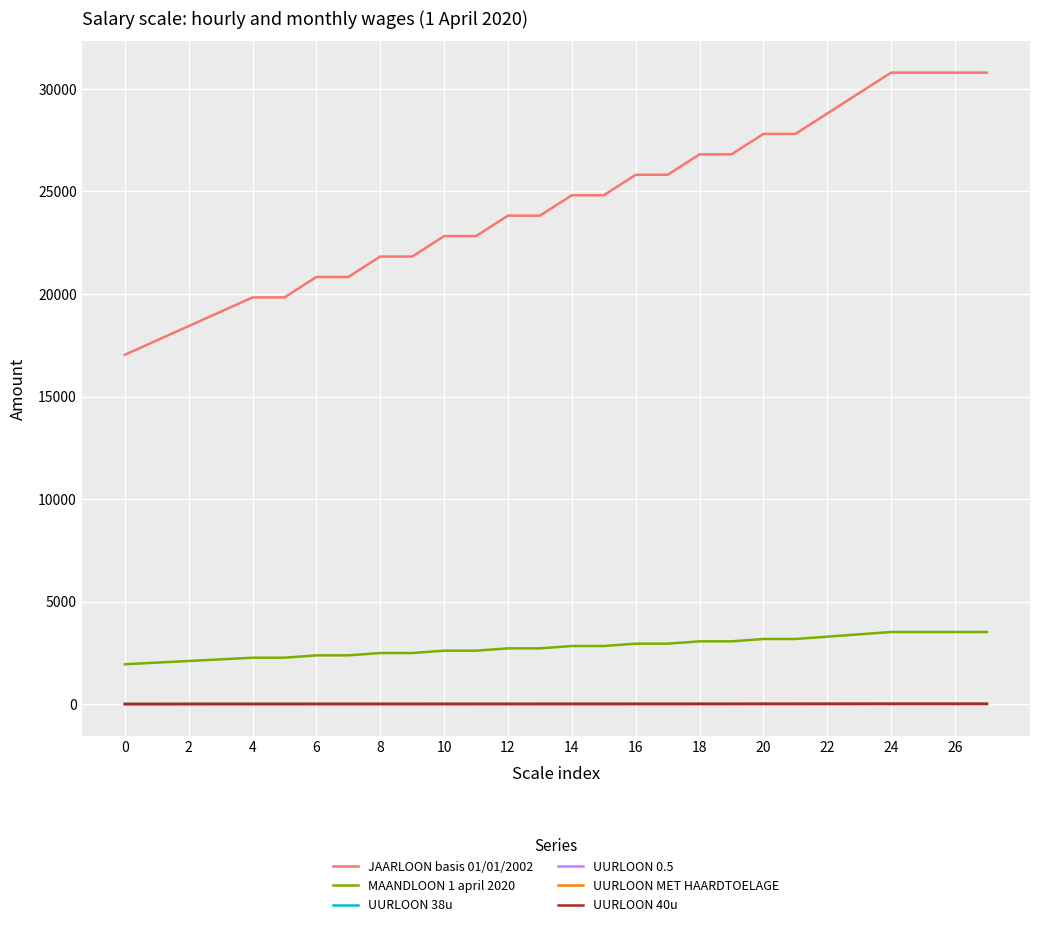

Which series has the widest spread of values?

JAARLOON basis 01/01/2002